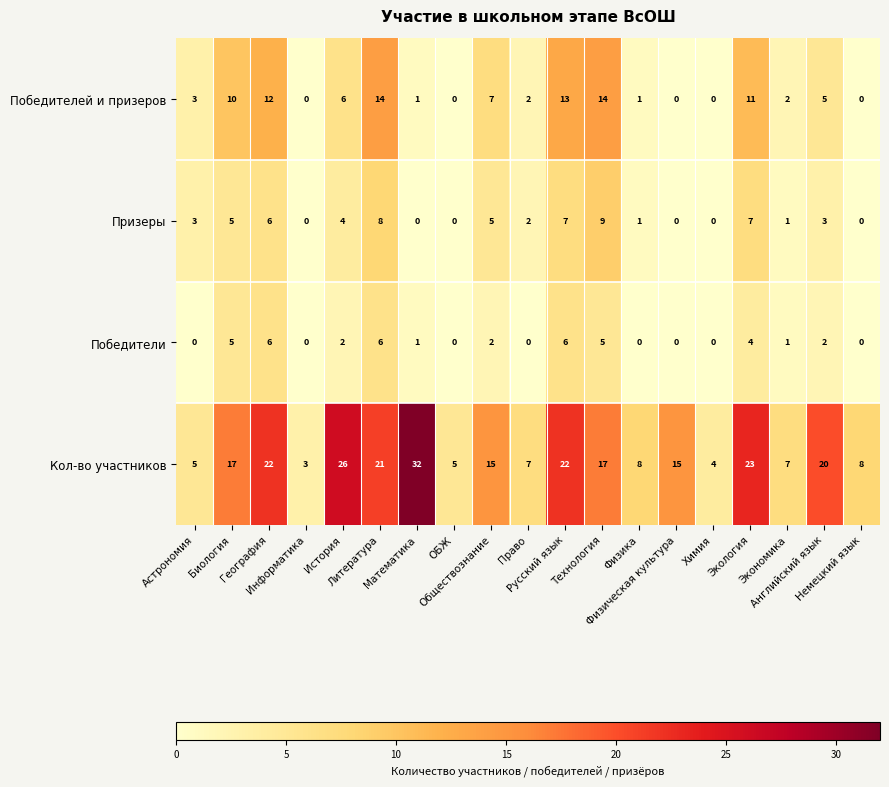

List the series in order of their peak value, lowest first.

Победители, Призеры, Победителей и призеров, Кол-во участников